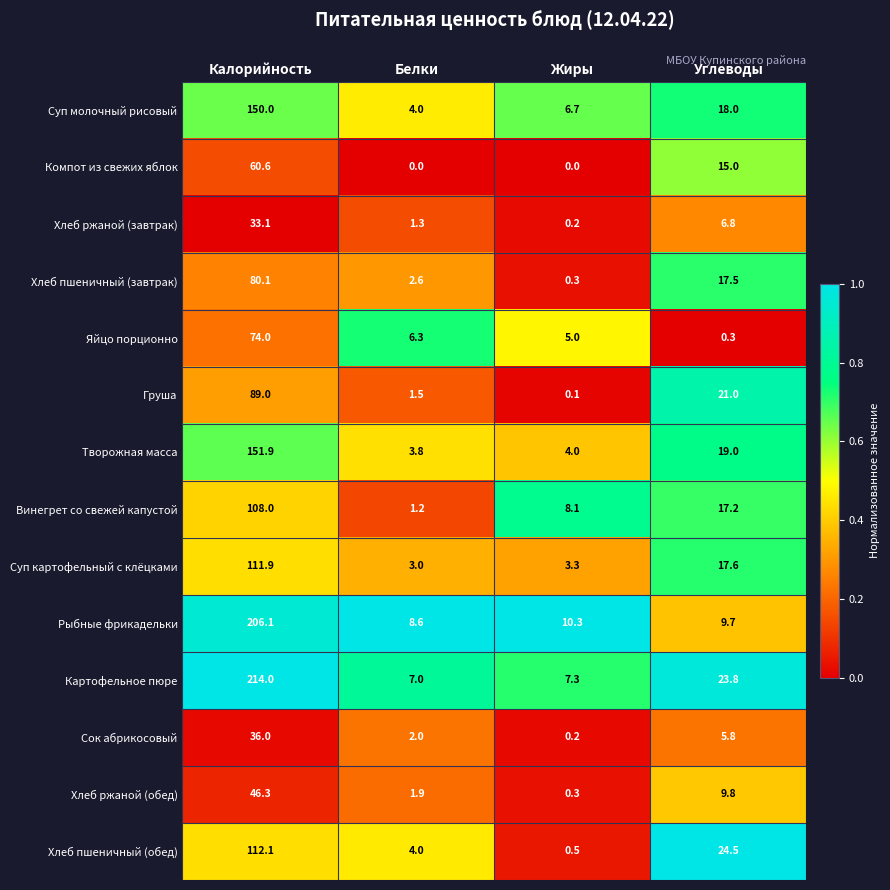

Count the number of categories in the chart.

4